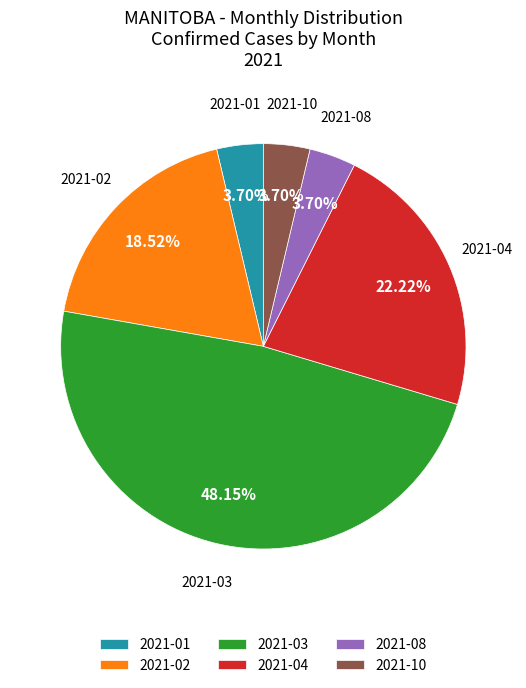

Which has a higher value, 2021-10 or 2021-04?

2021-04